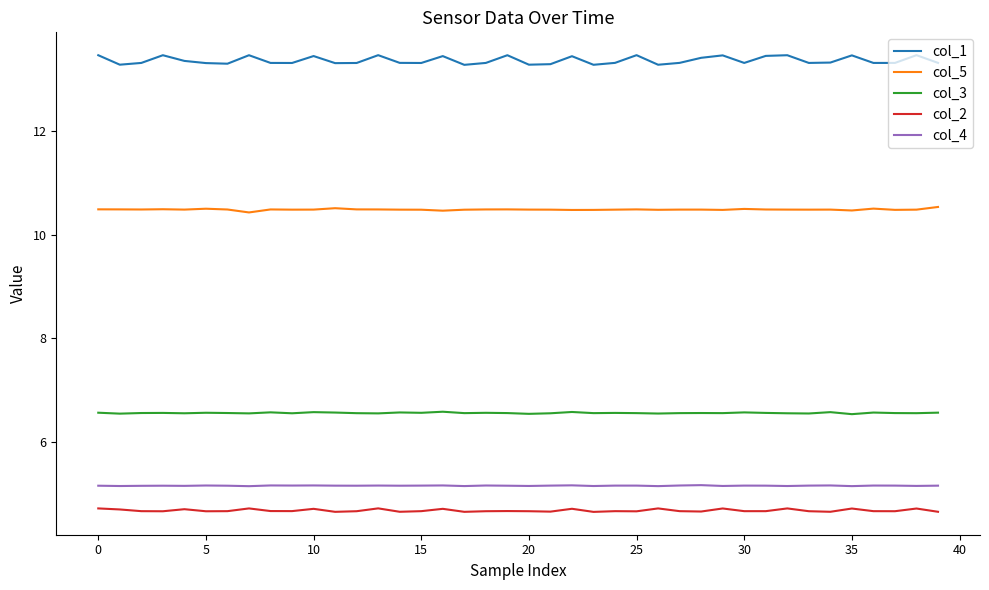

What is the maximum value for col_2?

4.7